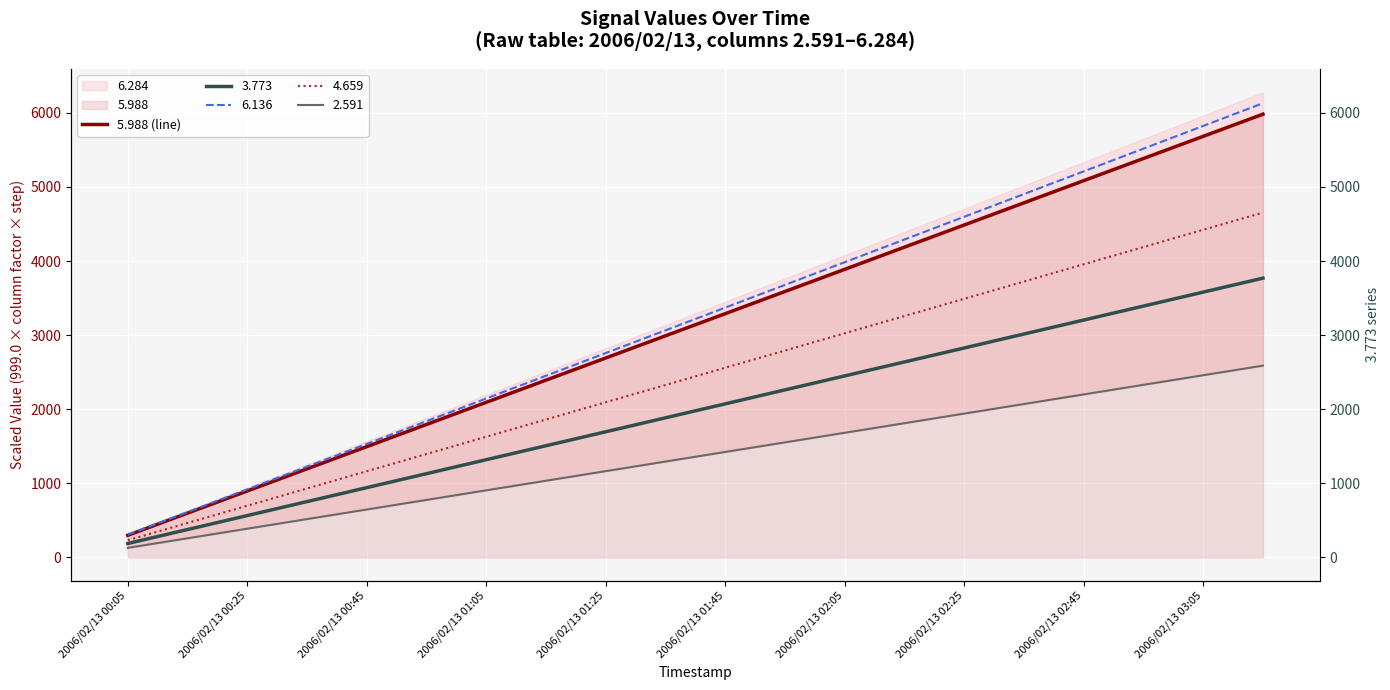

What value does the data have at 2006/02/13 02:05?

3888.3